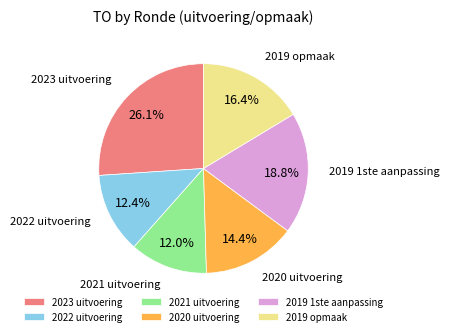

Is there any slice that represents more than half of the pie?

No